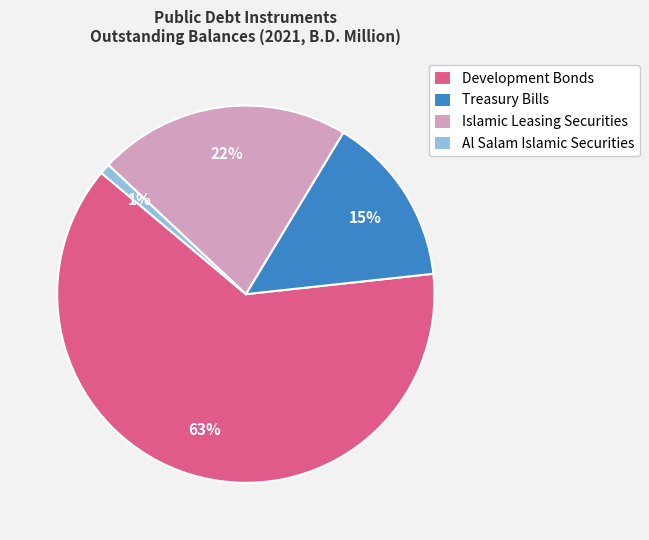

Between Treasury Bills and Development Bonds, which is larger?

Development Bonds